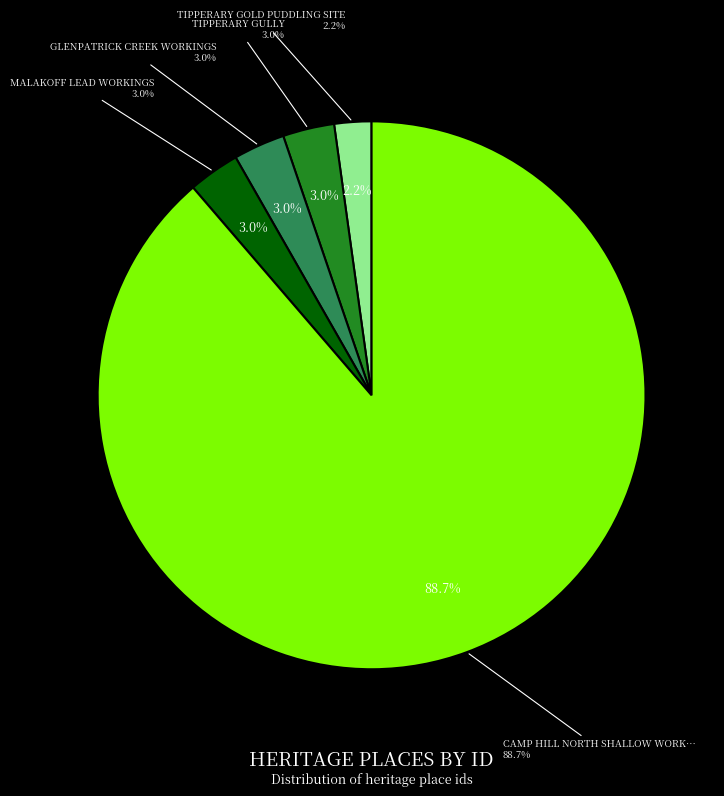

How many slices are in this pie chart?

5